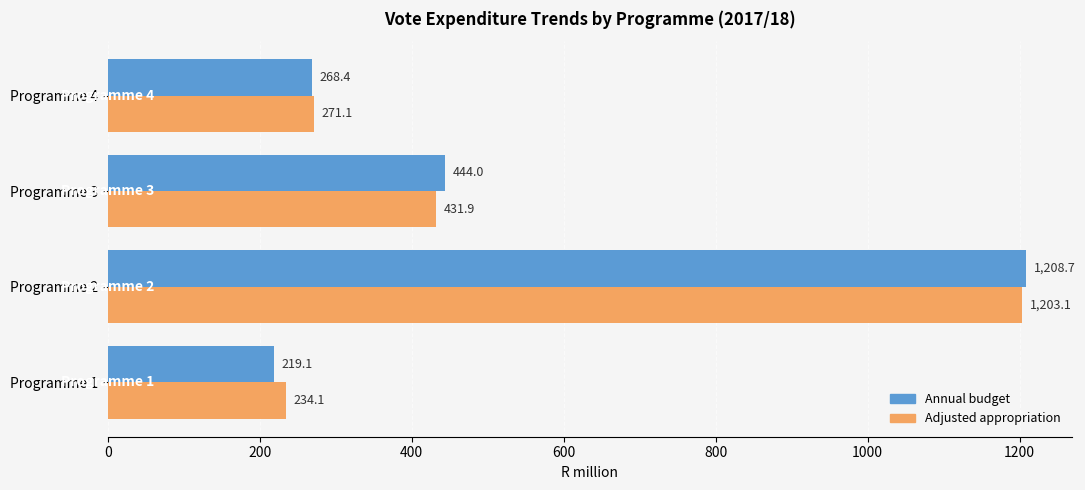

The Annual budget series shows 1861.3 at Programme 2. True or false?

False